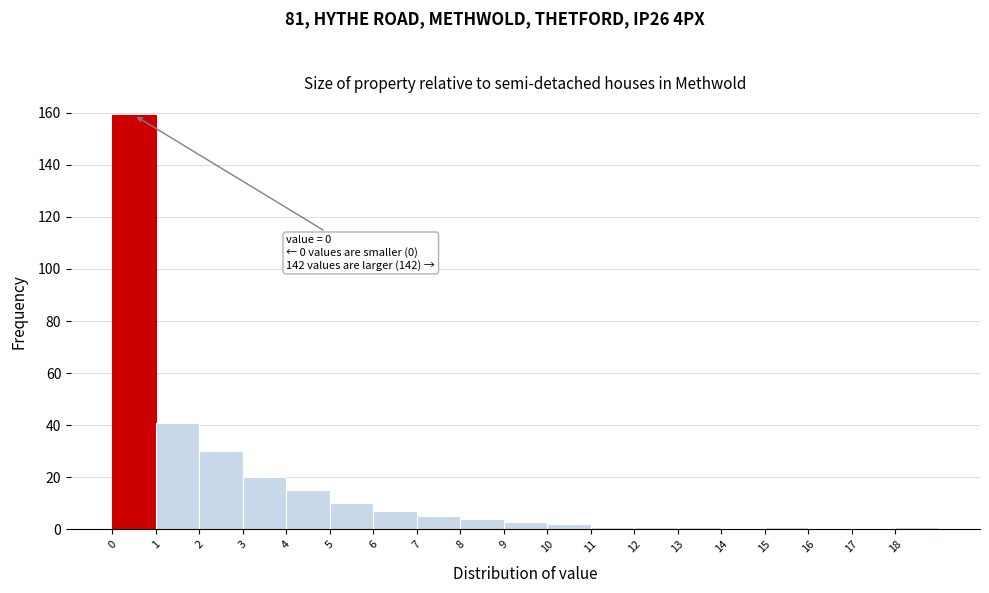

Which range on the x-axis has the tallest bar?

0 to 1